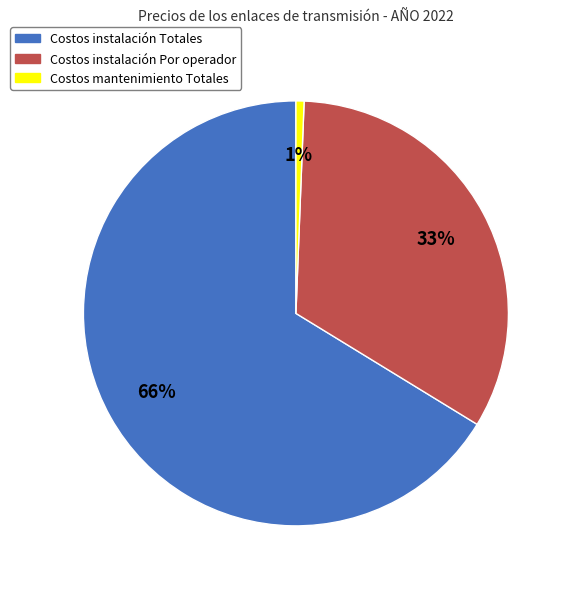

What percentage is the Costos mantenimiento Totales slice, to the nearest percent?

1%